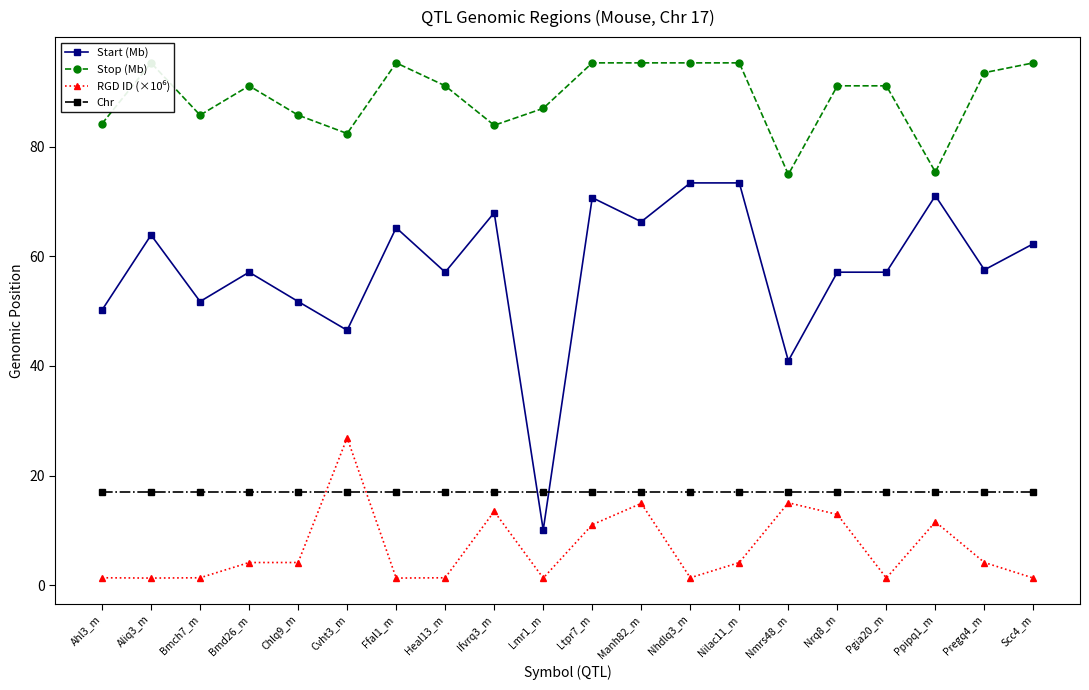

How many intersections are there between Chr and RGD ID (×10⁶)?

2